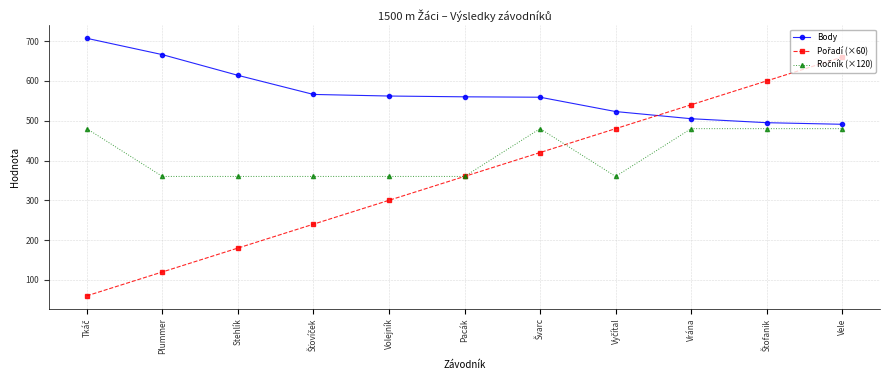

What is the maximum value shown in the chart?

707